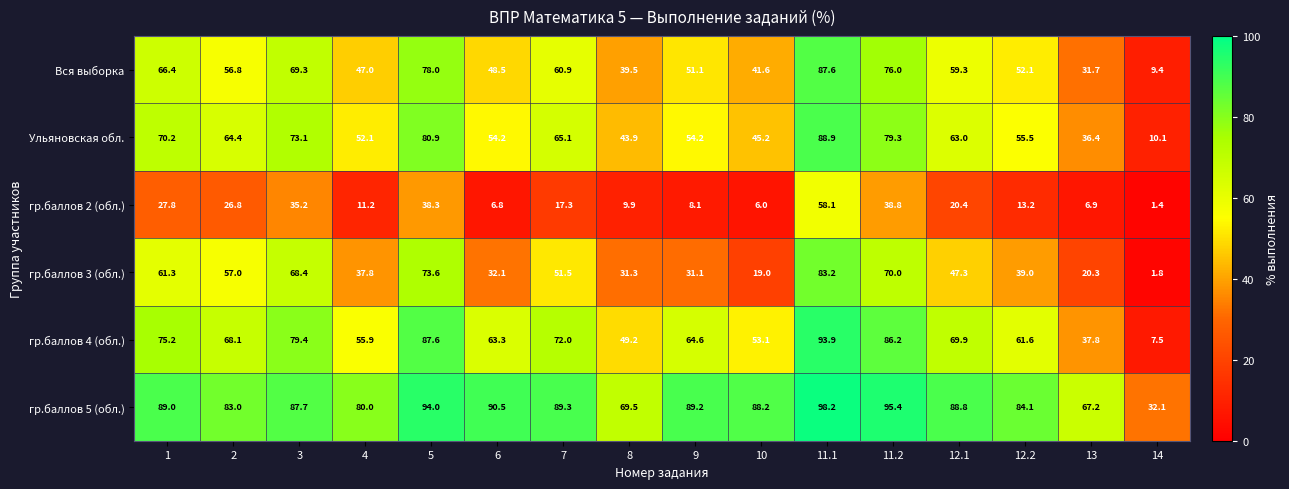

The value of гр.баллов 2 (обл.) at 8 is 9.9. True or false?

True